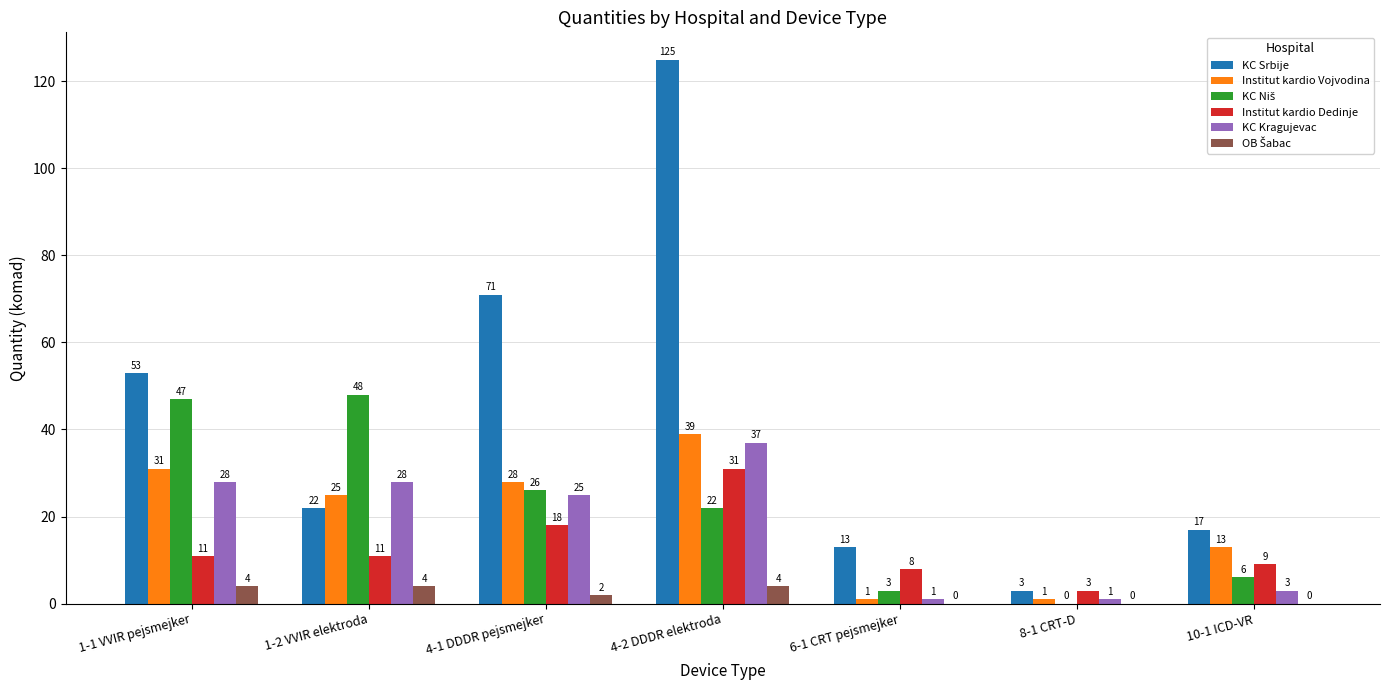

What is the total value across all series at 8-1 CRT-D?

8